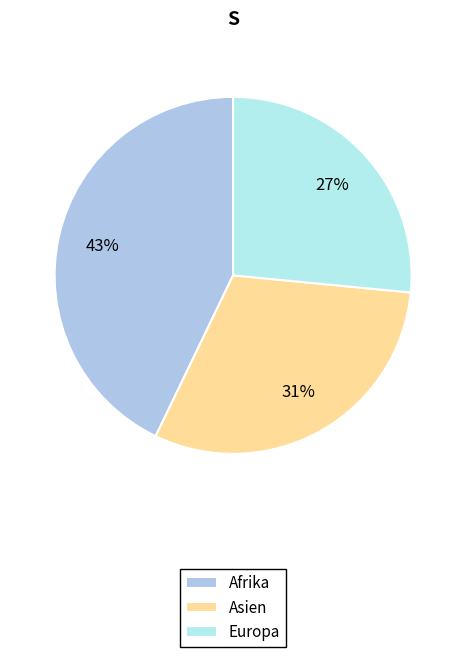

To the nearest percent, what is the combined percentage of Asien and Europa?

57%